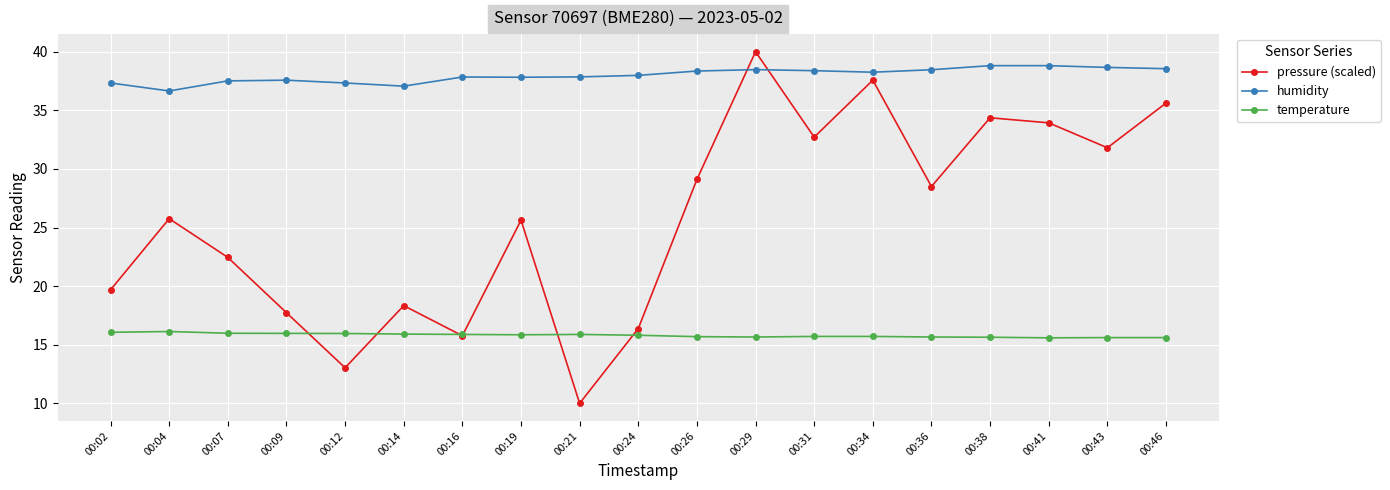

Rank the series by their average value, from lowest to highest.

temperature, pressure (scaled), humidity